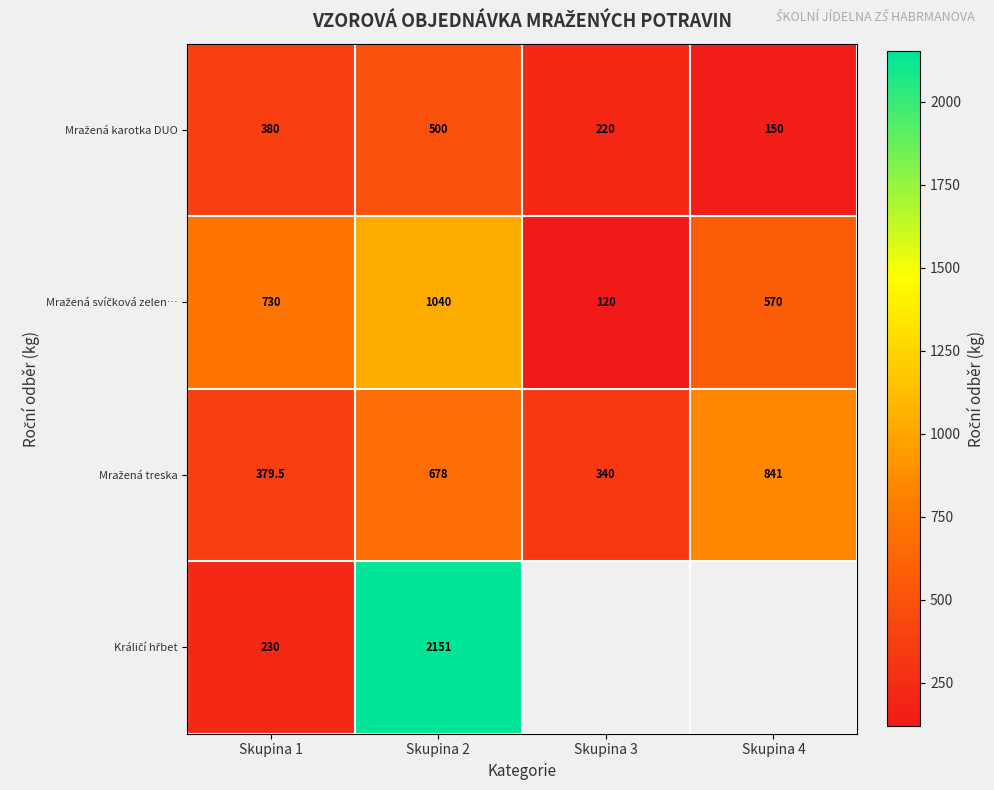

What is the maximum value shown in the chart?

2151.0